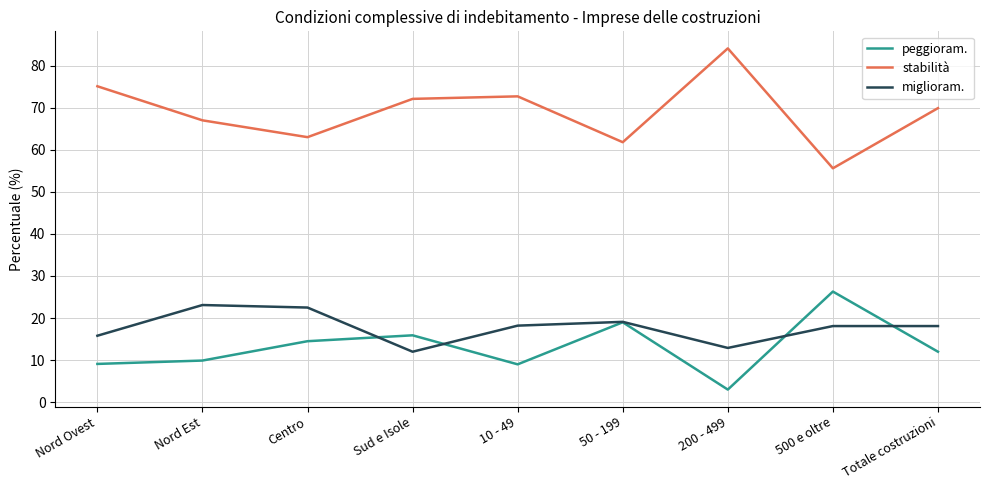

List the series in order of their peak value, highest first.

stabilità, peggioram., miglioram.